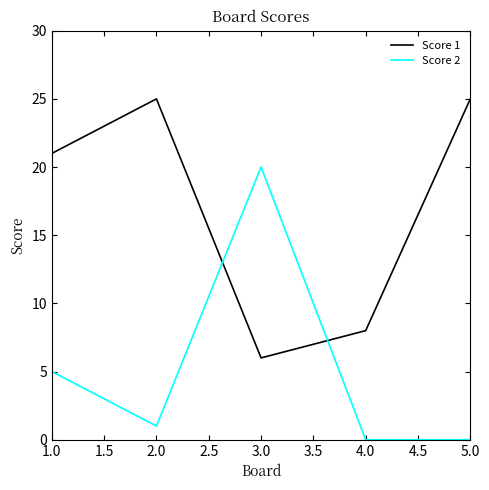

Which series has the largest total across all categories?

Score 1